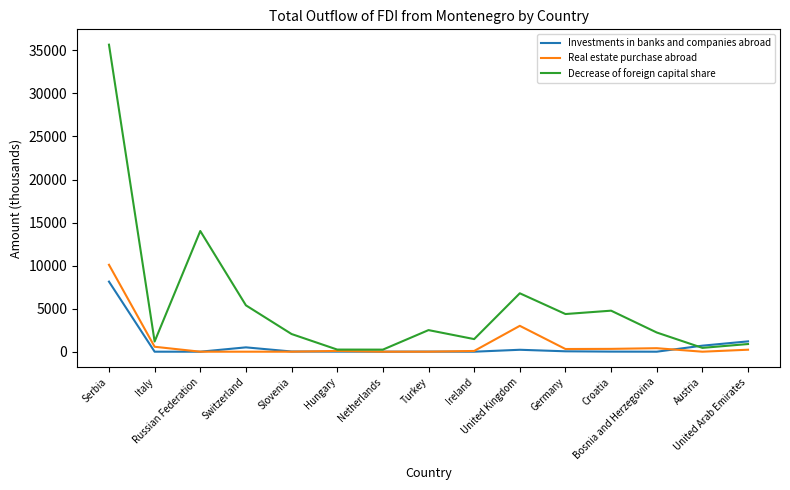

At how many categories does at least one series exceed 26884?

1